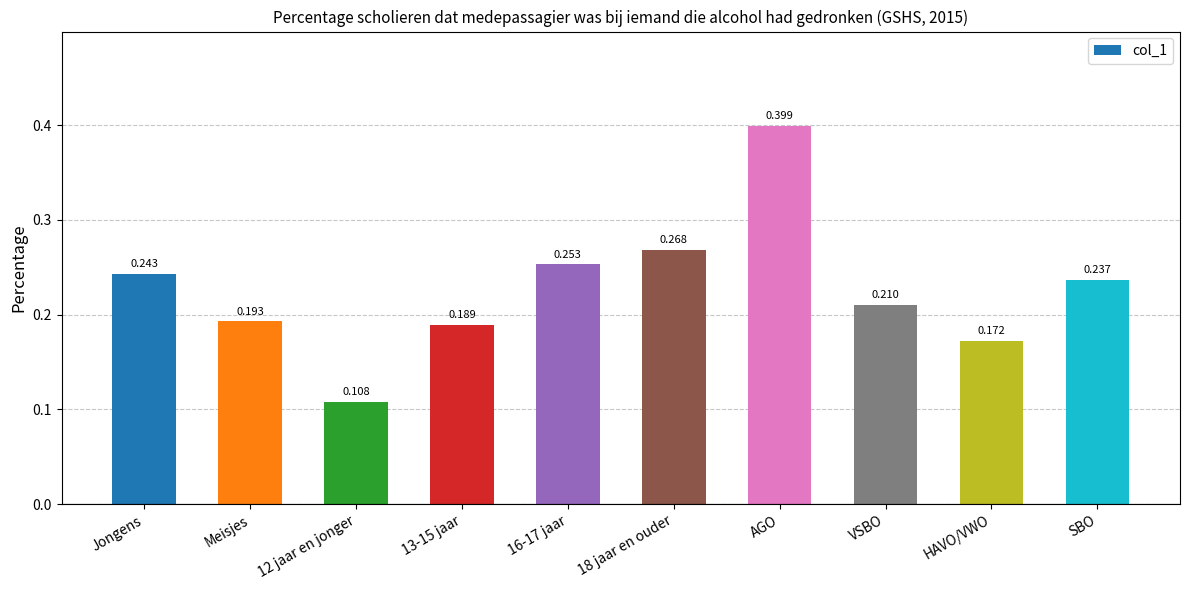

What is the label of the 8th bar from the right?

12 jaar en jonger